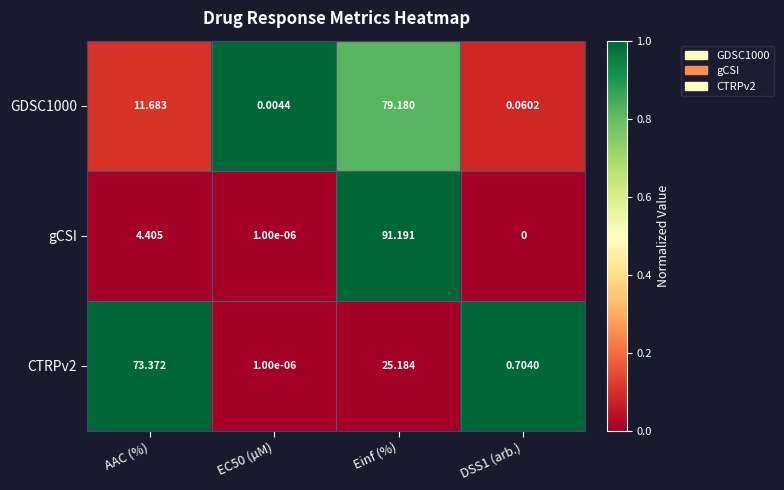

Which category has the lowest value across all series?

DSS1 (arb.)